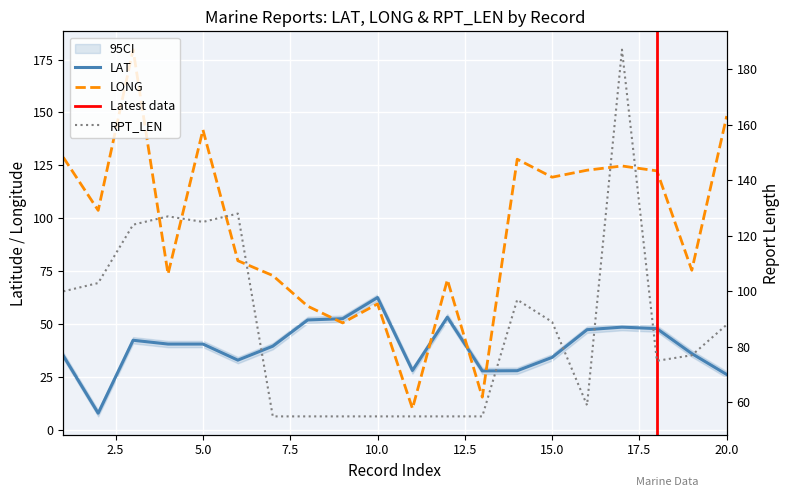

What are all the series names shown in the legend?

LAT, LONG, RPT_LEN